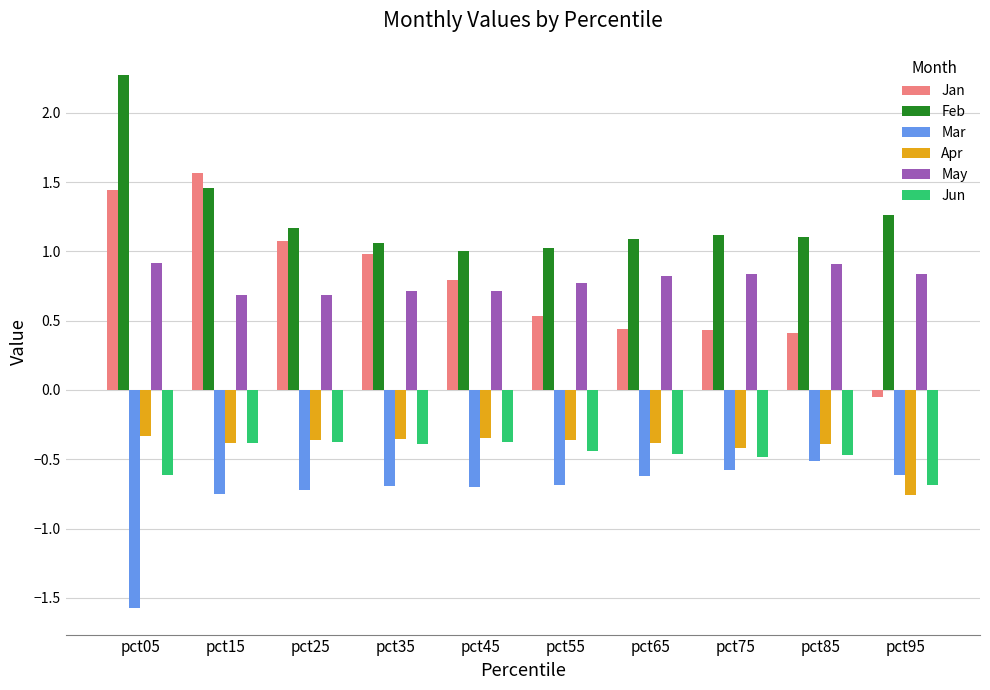

At which label does Jan first exceed 0?

pct05